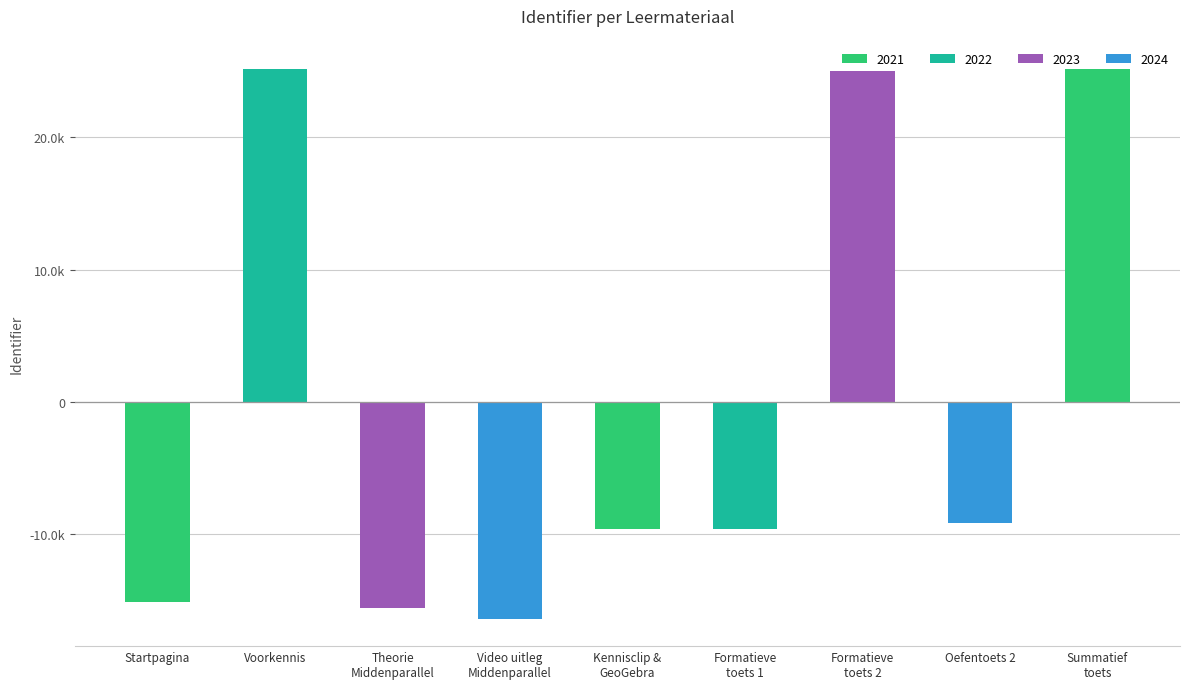

Does the chart contain any negative values?

Yes